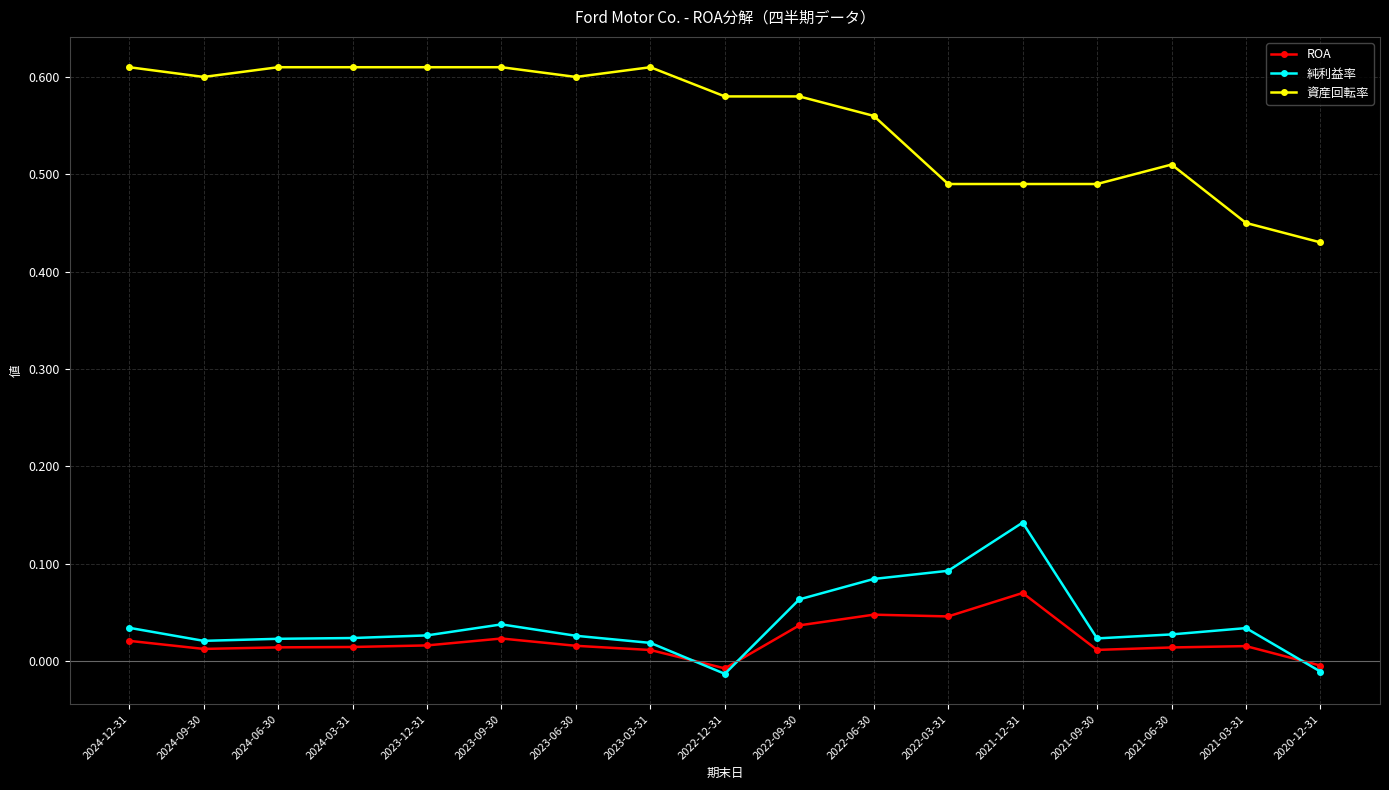

In ROA, how many points are higher than both neighbors (excluding endpoints)?

4